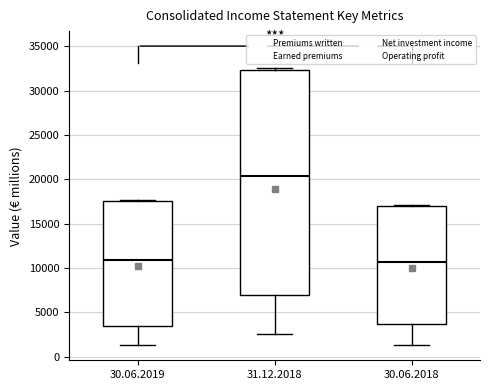

Comparing the boxes themselves (not the whiskers), which one is the tallest?

31.12.2018